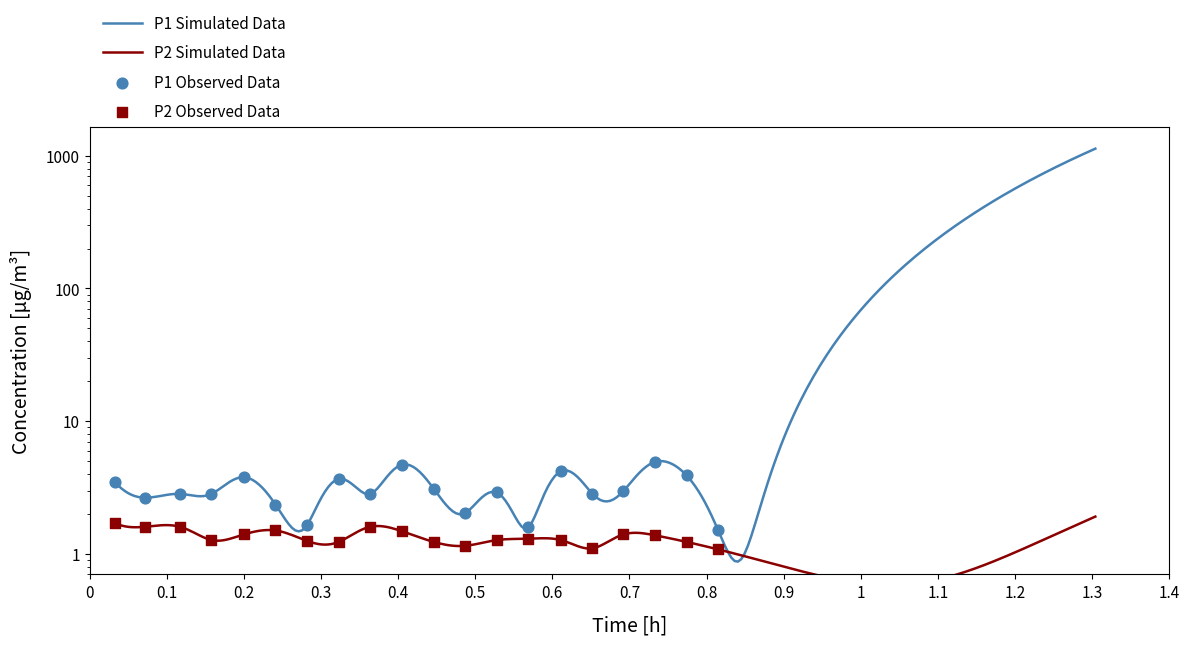

What are all the series names shown in the legend?

P1, P2